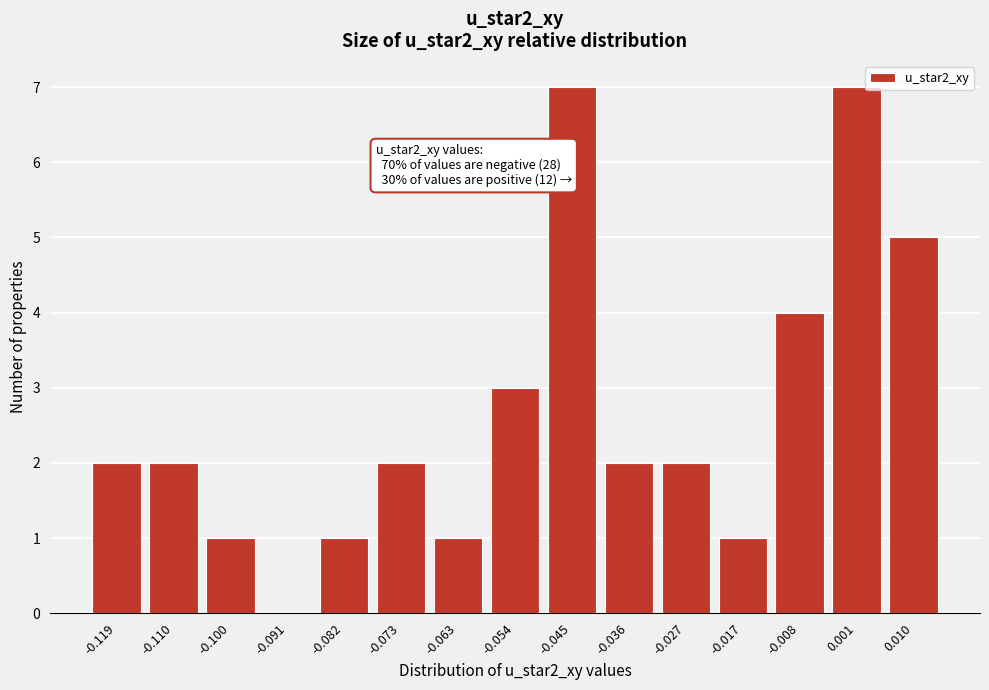

Reading right to left, what are all the values shown in this chart?

0.010=5	0.001=7	-0.008=4	-0.017=1	-0.027=2	-0.036=2	-0.045=7	-0.054=3	-0.063=1	-0.073=2	-0.082=1	-0.091=0	-0.100=1	-0.110=2	-0.119=2